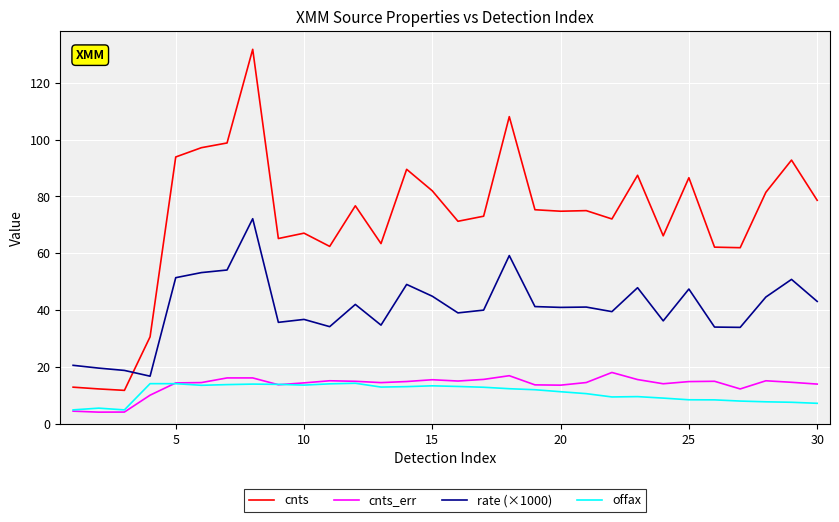

True or false: cnts_err and cnts cross at least once.

False